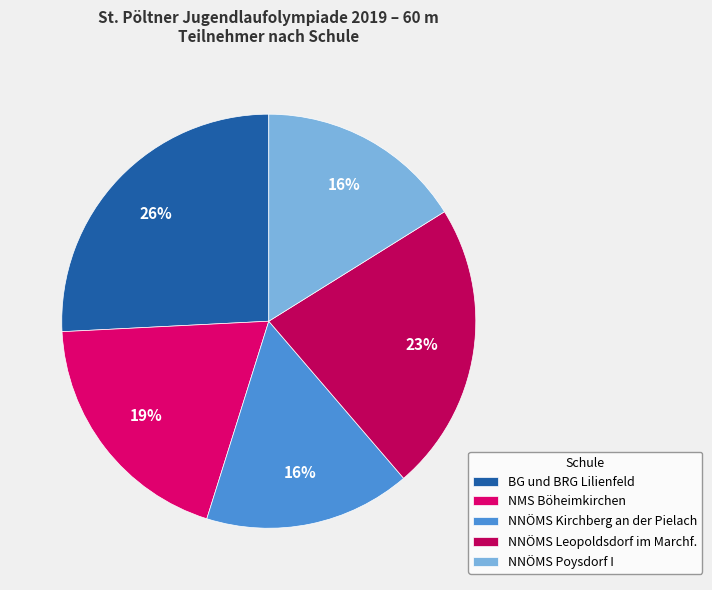

Is the sum of NNÖMS Poysdorf I and NNÖMS Kirchberg an der Pielach greater than half?

No